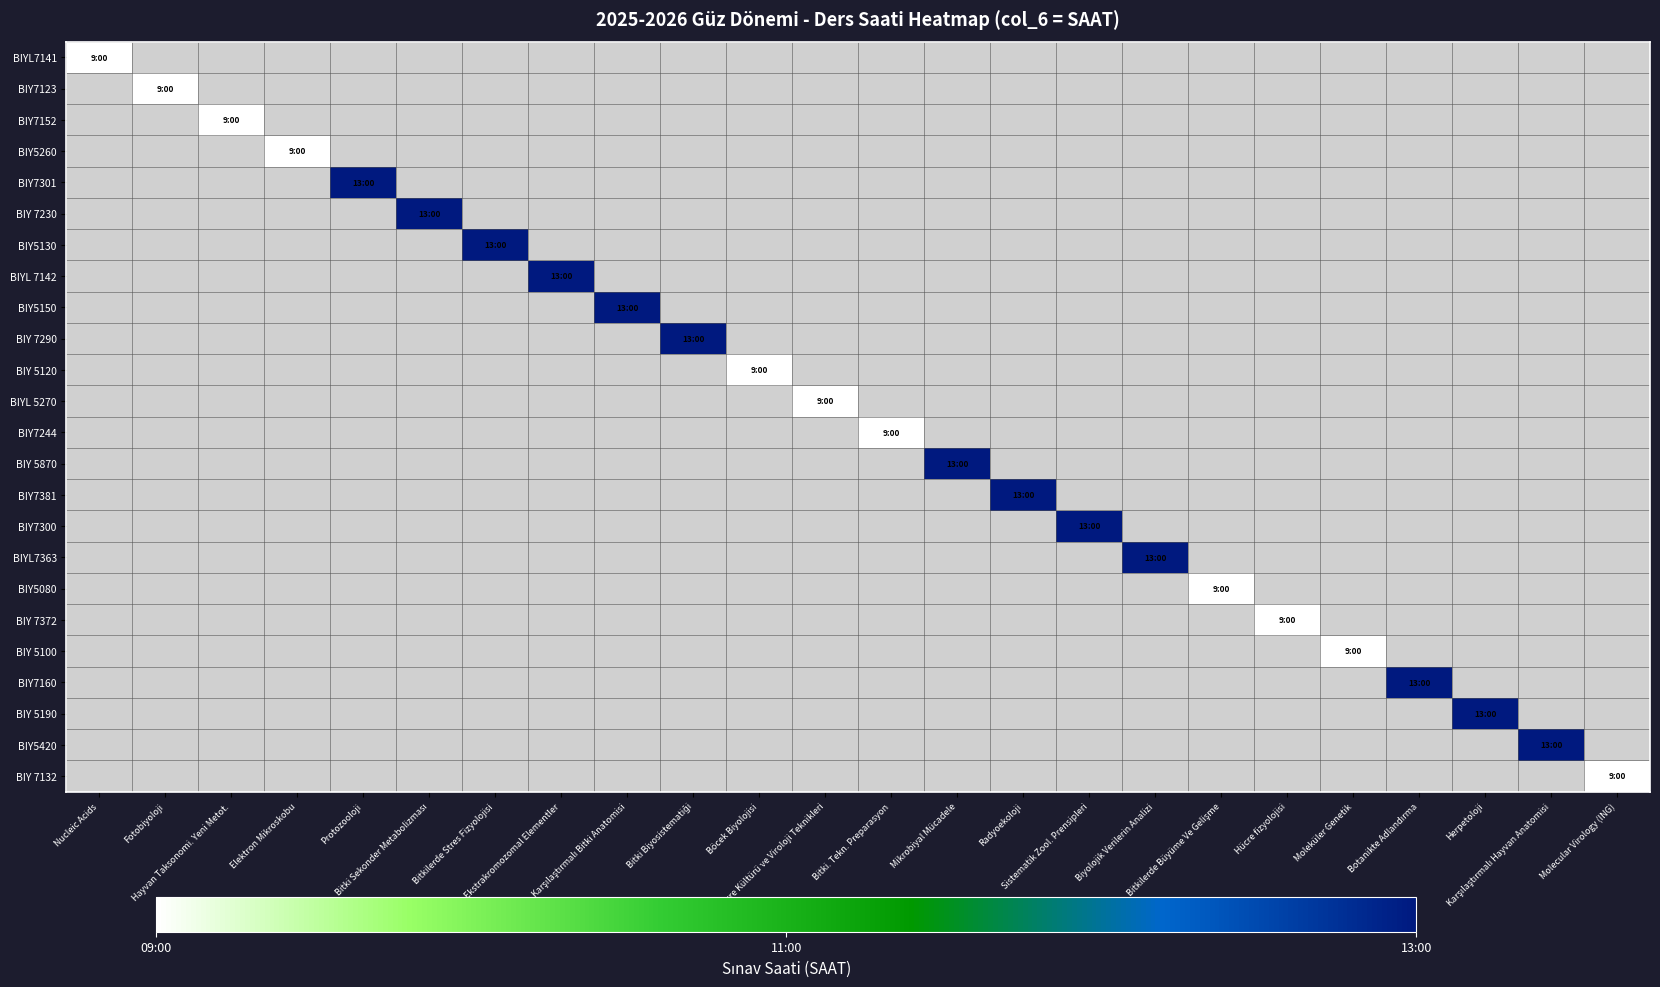

Which category has the highest value in the BIY7123 series?

Nucleic Acids